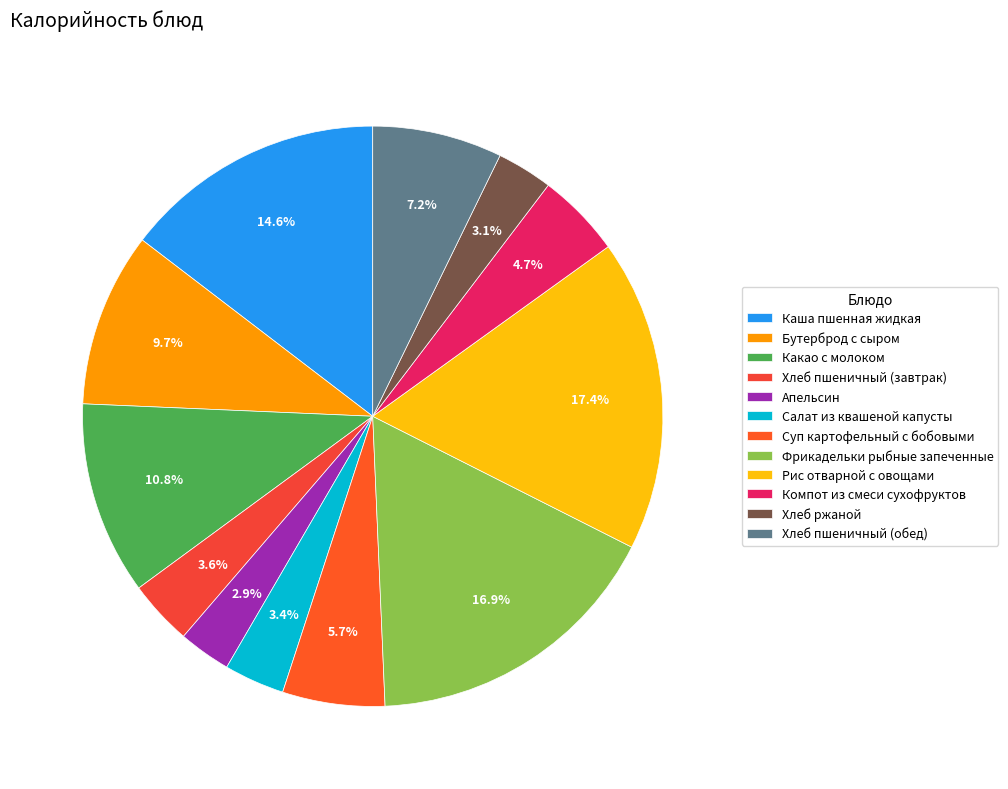

Which category has the smallest portion of the pie?

Апельсин